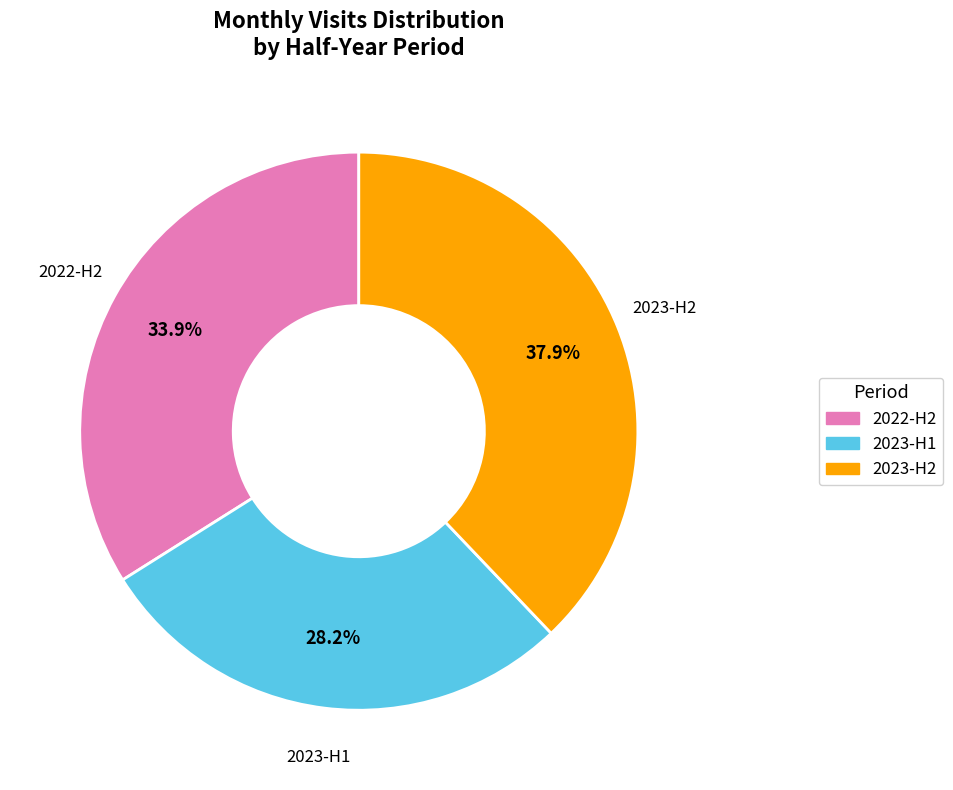

Count the number of slices in the pie.

3